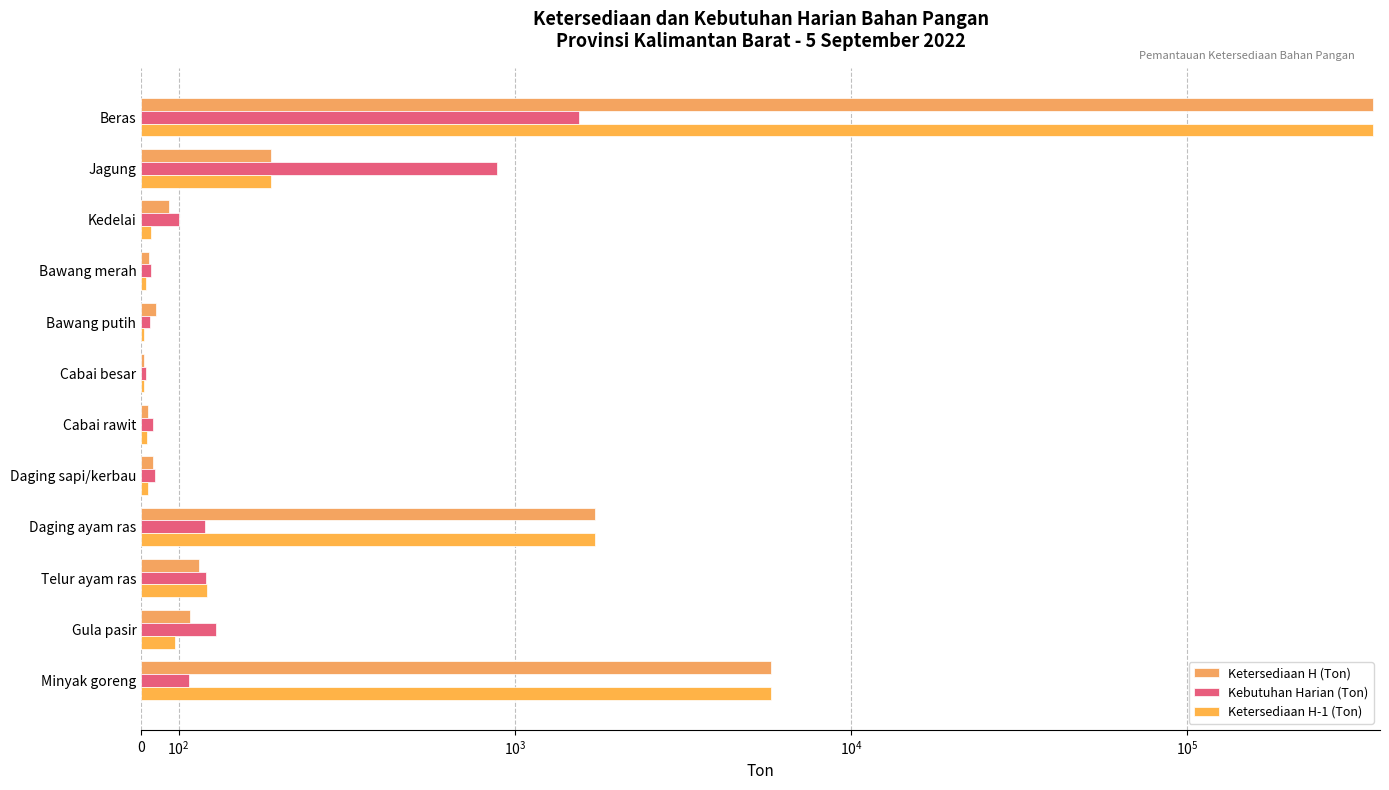

Reading left to right, extract all data points from this chart.

Ketersediaan H (Ton): 357110.3	346.5	74.7	20.4	38.8	6.9	17.3	32.0	1737.1	154.9	130.9	5769.0
Kebutuhan Harian (Ton): 1550.0	953.0	101.5	26.6	23.9	13.0	32.8	36.4	172.0	173.0	199.0	128.0
Ketersediaan H-1 (Ton): 356832.5	346.5	25.8	13.1	6.6	6.9	16.7	18.5	1735.7	174.8	90.7	5805.0